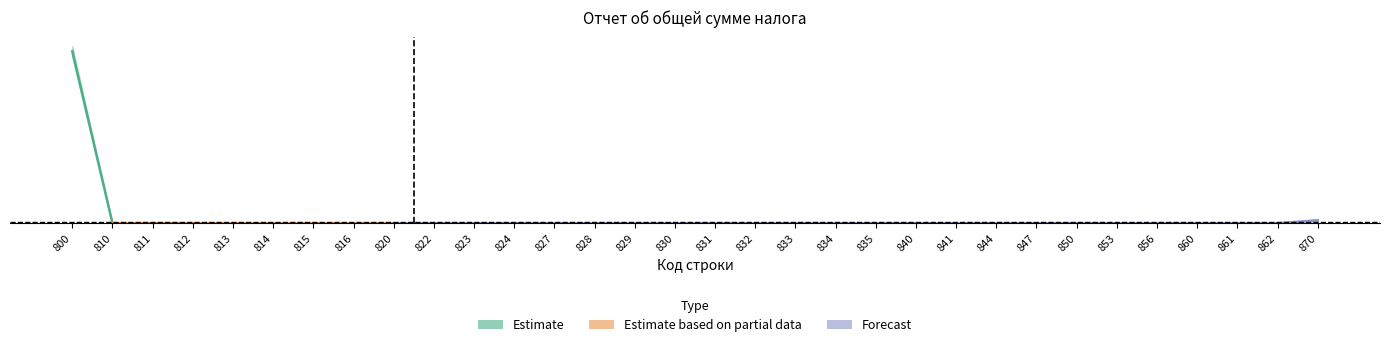

Reading left to right, transcribe all the data shown in this chart.

28540	24	24	24	0	0	0	0	17	0	0	0	0	0	0	0	0	0	0	0	0	0	0	0	0	0	0	0	0	0	0	28629